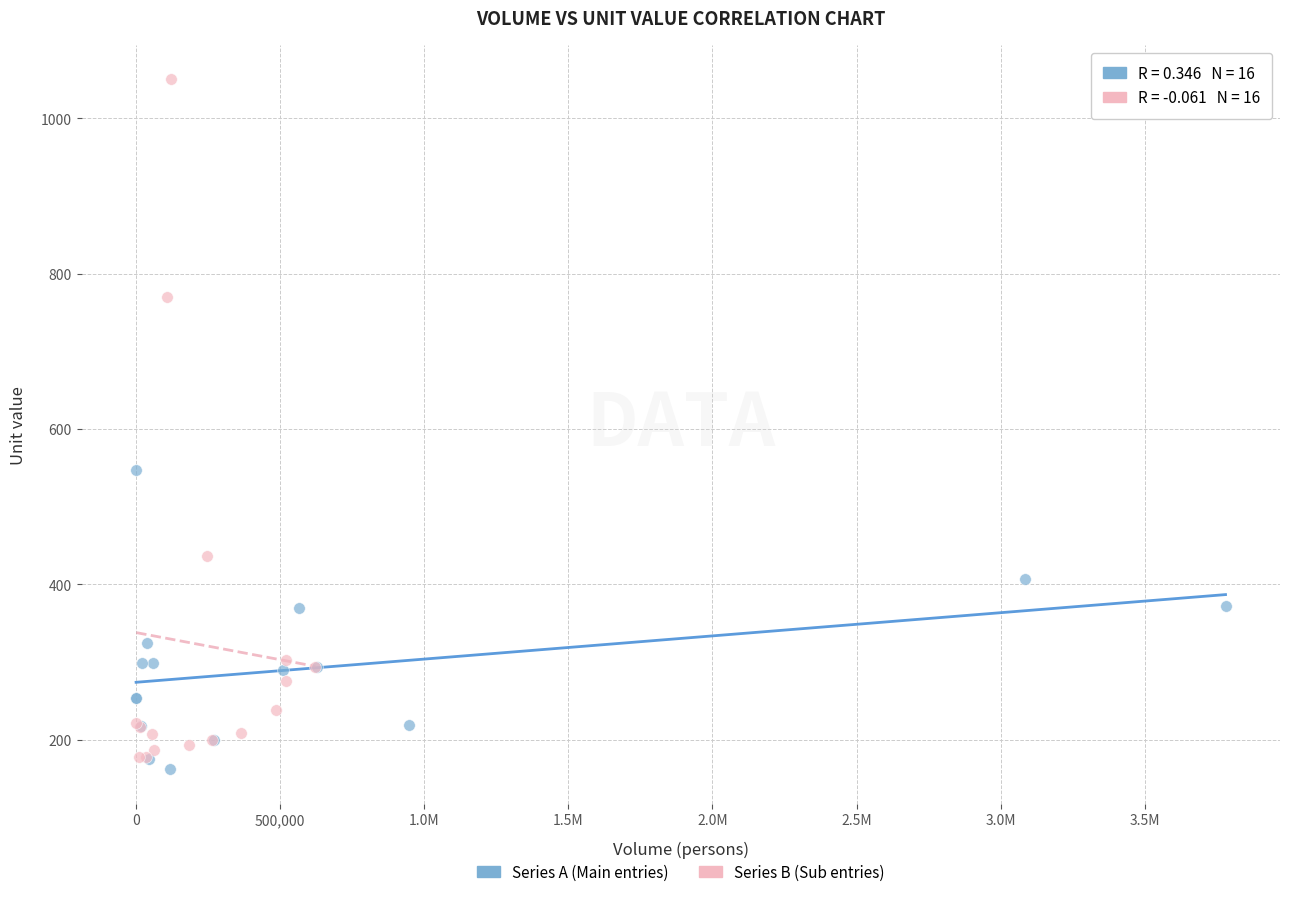

Which series reaches the maximum Y coordinate?

Series B (Sub entries)